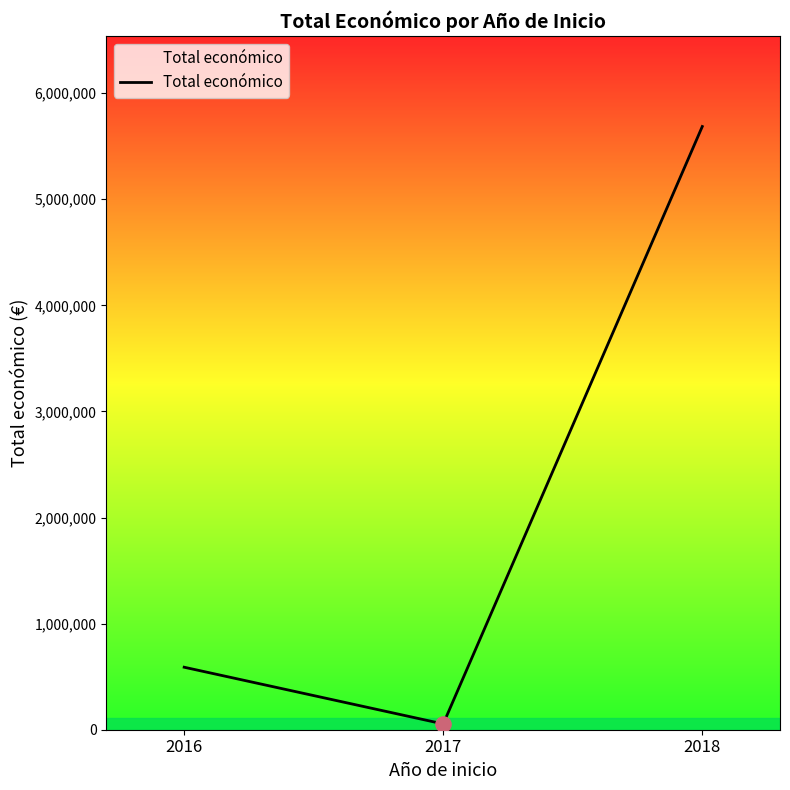

Between 2017 and 2018, which is larger?

2018